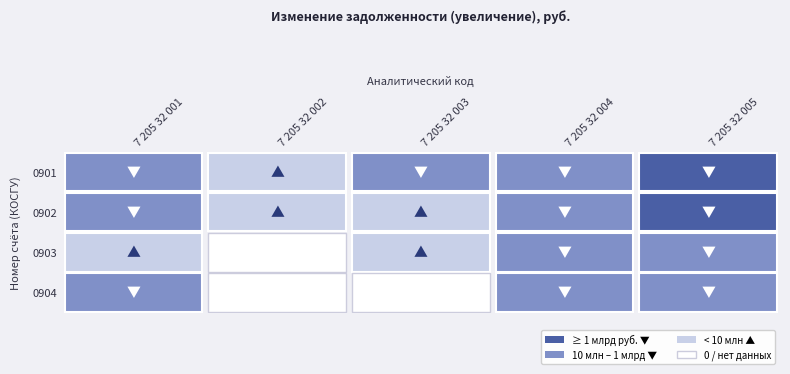

What is the difference between the highest and lowest values at 4?

3911408691.9